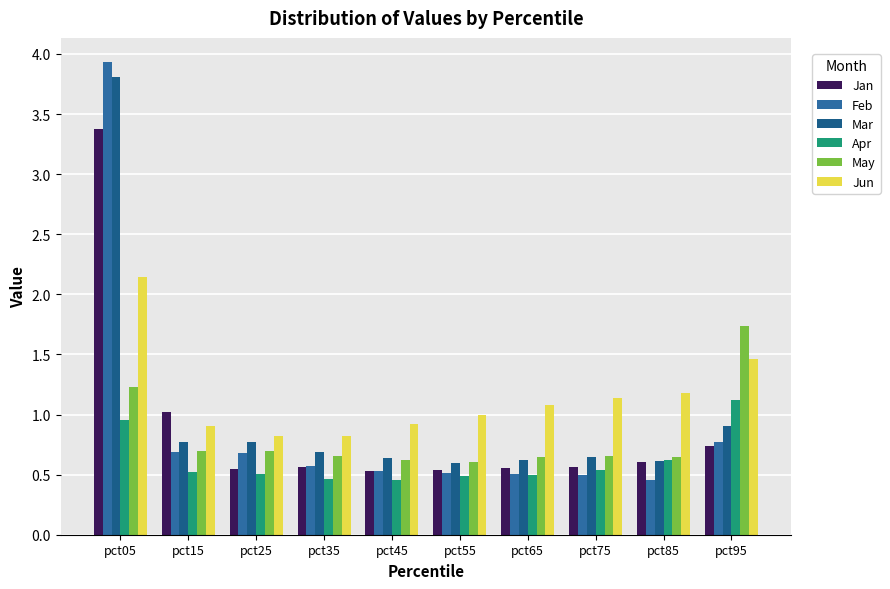

Does the chart contain any negative values?

No